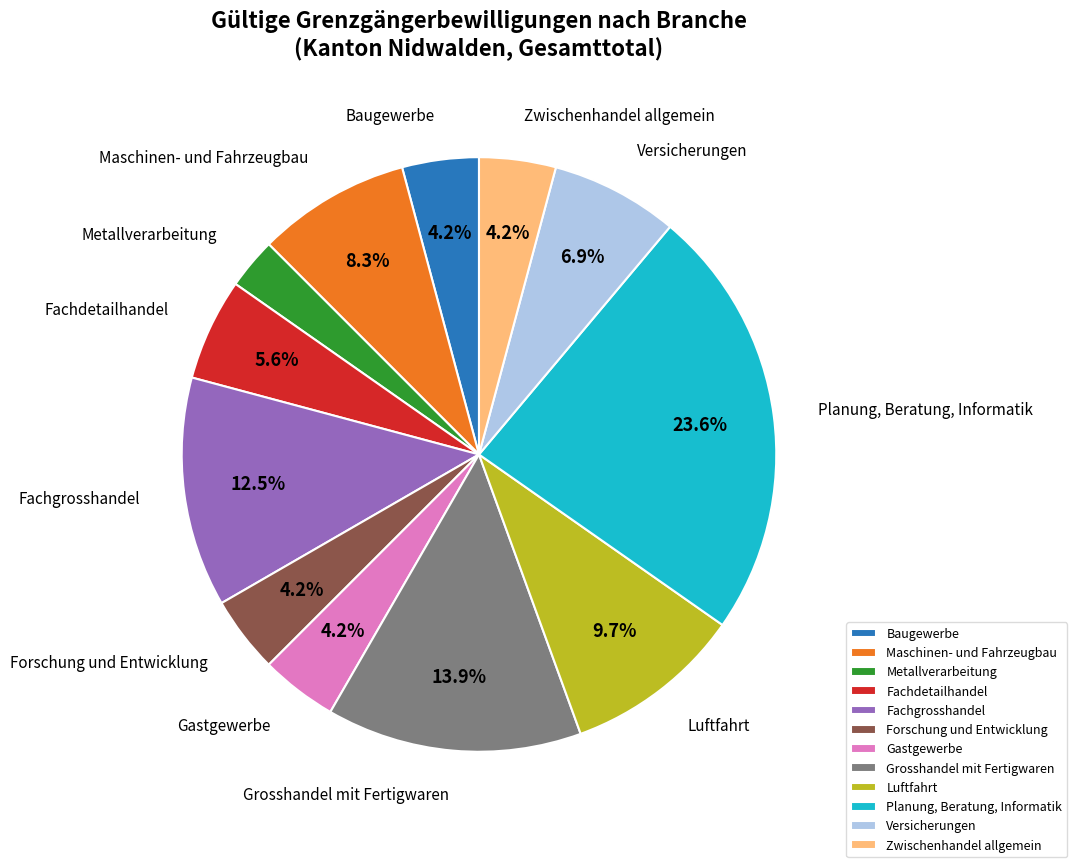

Count the number of slices in the pie.

12